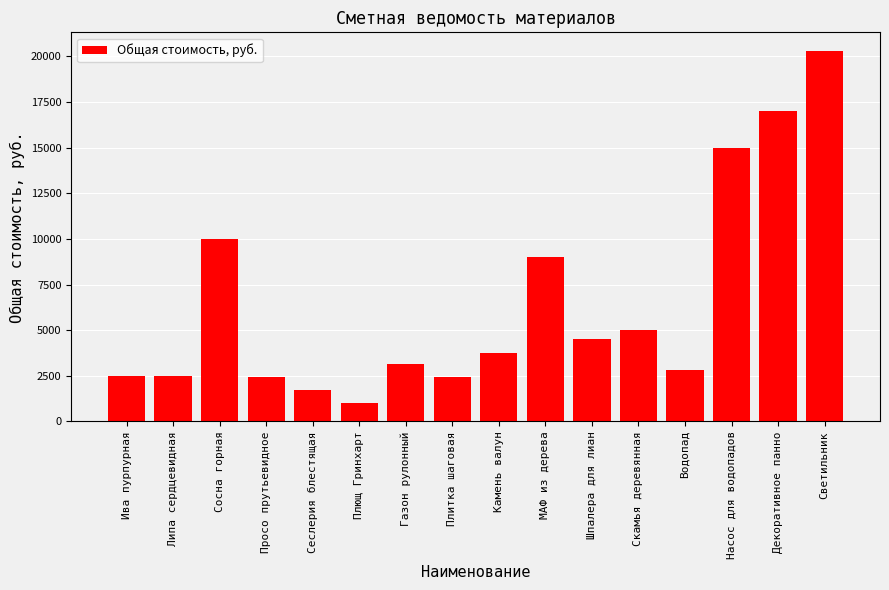

How many values are below 3740?

8